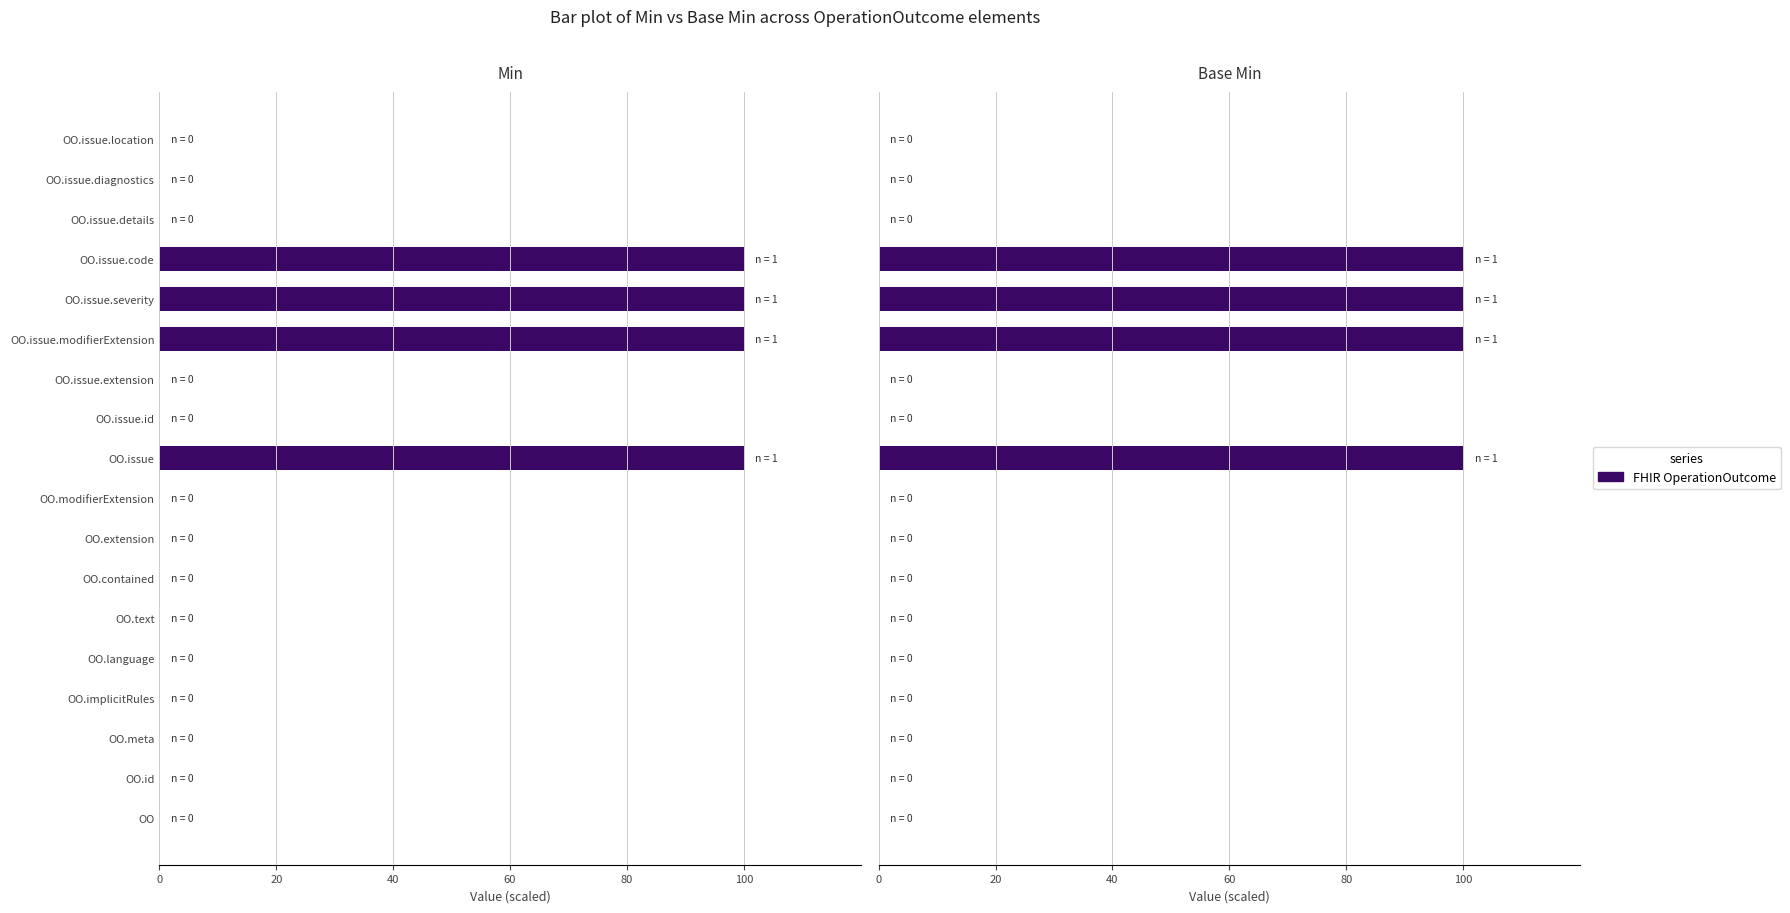

Reading left to right, list all the values displayed in this chart.

Min: 0	0	0	0	0	0	0	0	0	100	0	0	100	100	100	0	0	0
Base Min: 0	0	0	0	0	0	0	0	0	100	0	0	100	100	100	0	0	0